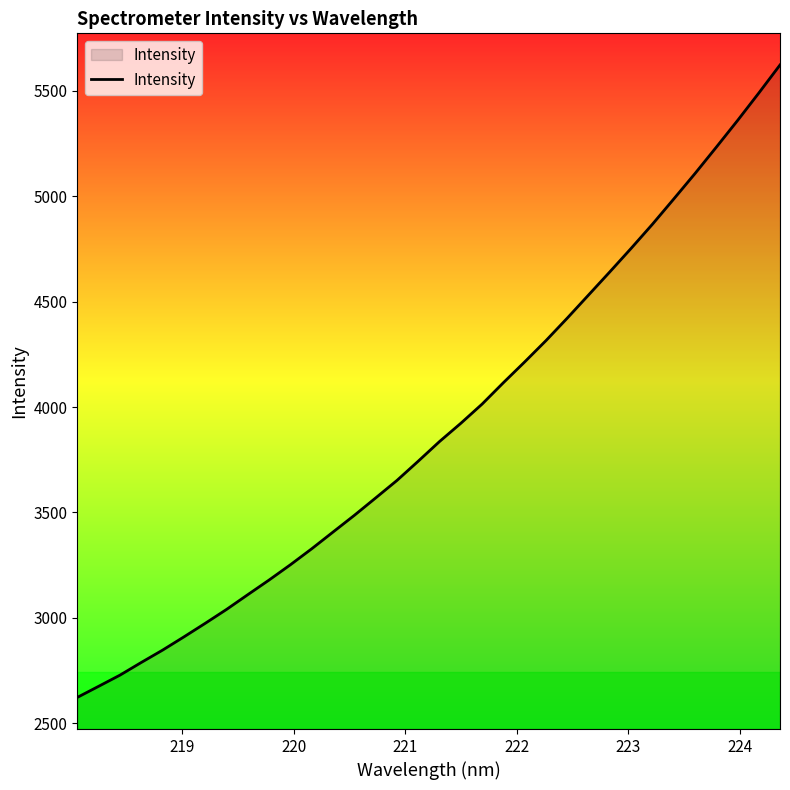

What is the minimum value shown in the chart?

2622.5